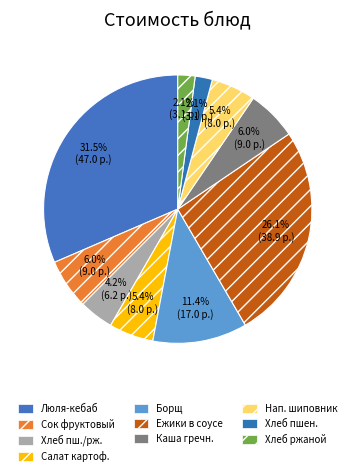

Does any single category account for the majority?

No